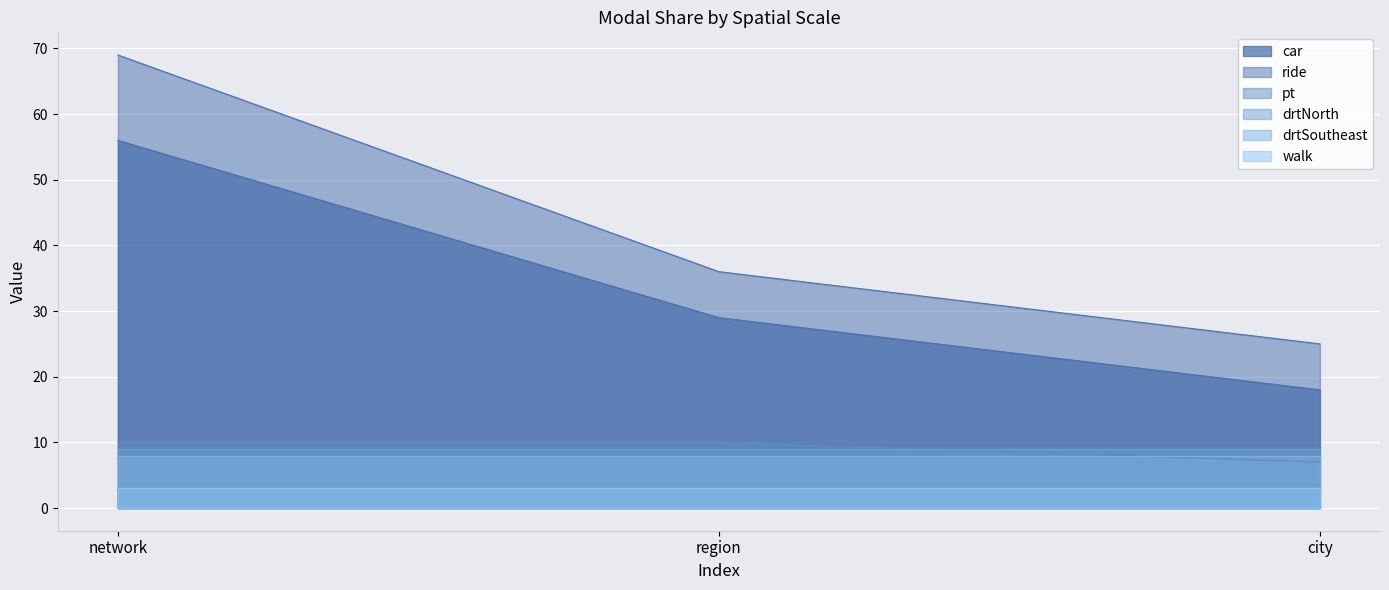

The value of car at city is 24. True or false?

False